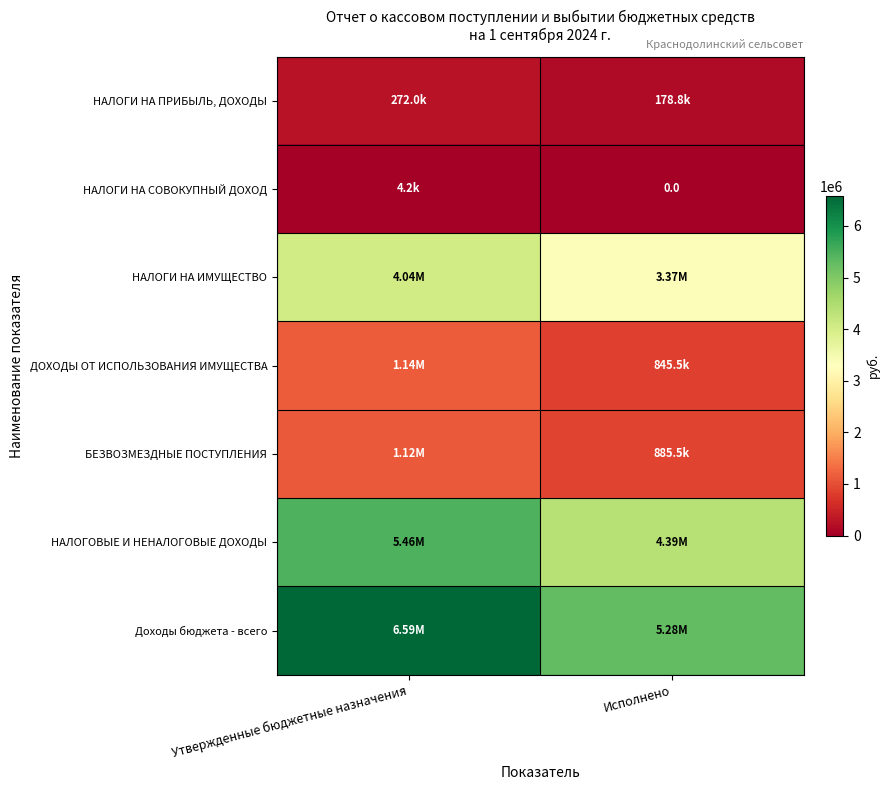

Rank the series at Утвержденные бюджетные назначения from highest to lowest value.

Доходы бюджета - всего, НАЛОГОВЫЕ И НЕНАЛОГОВЫЕ ДОХОДЫ, НАЛОГИ НА ИМУЩЕСТВО, ДОХОДЫ ОТ ИСПОЛЬЗОВАНИЯ ИМУЩЕСТВА, БЕЗВОЗМЕЗДНЫЕ ПОСТУПЛЕНИЯ, НАЛОГИ НА ПРИБЫЛЬ, ДОХОДЫ, НАЛОГИ НА СОВОКУПНЫЙ ДОХОД